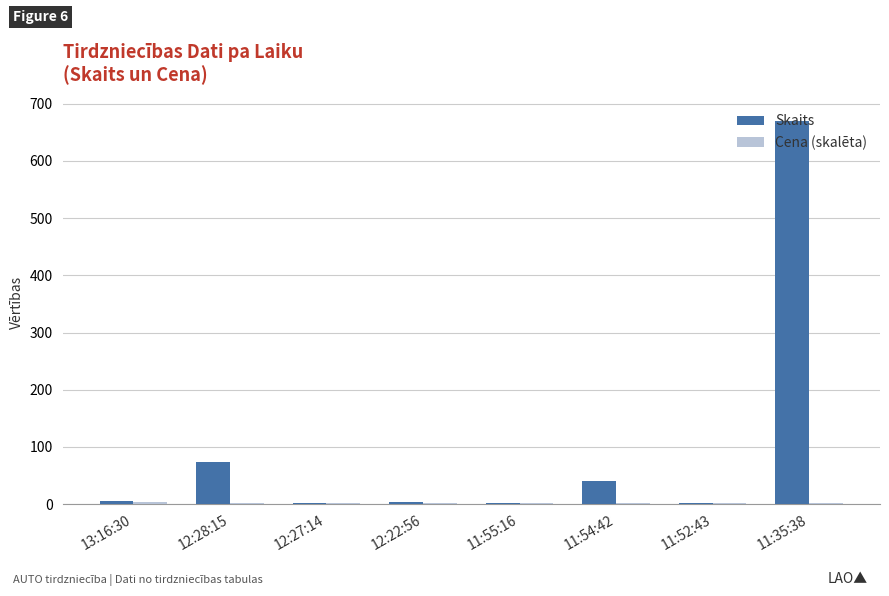

Count the number of categories in the chart.

8